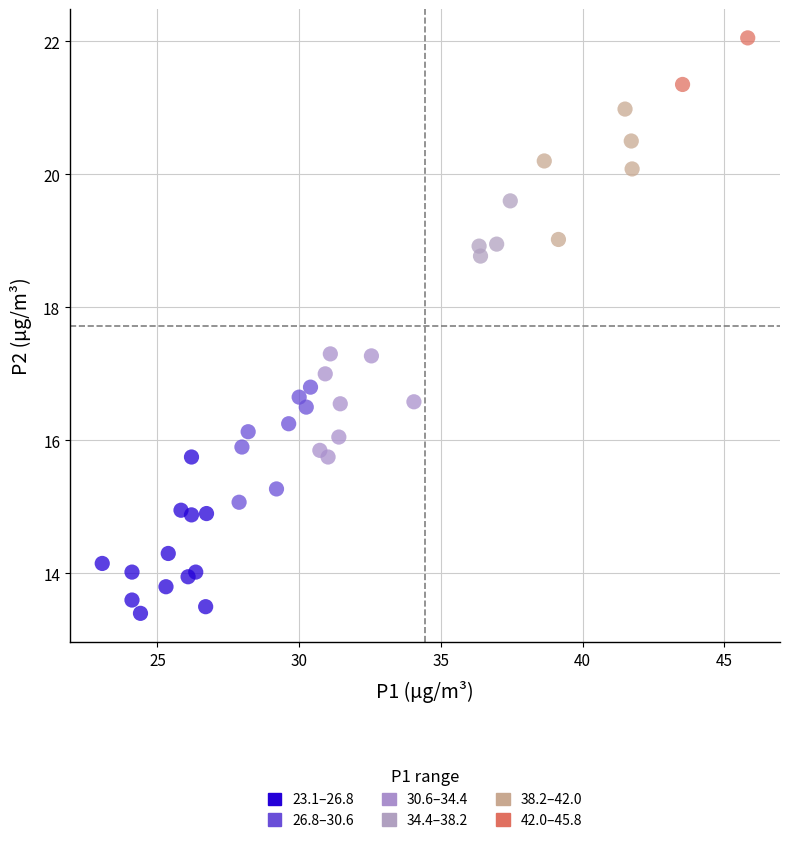

Which series contains the highest Y value?

42.0–45.8